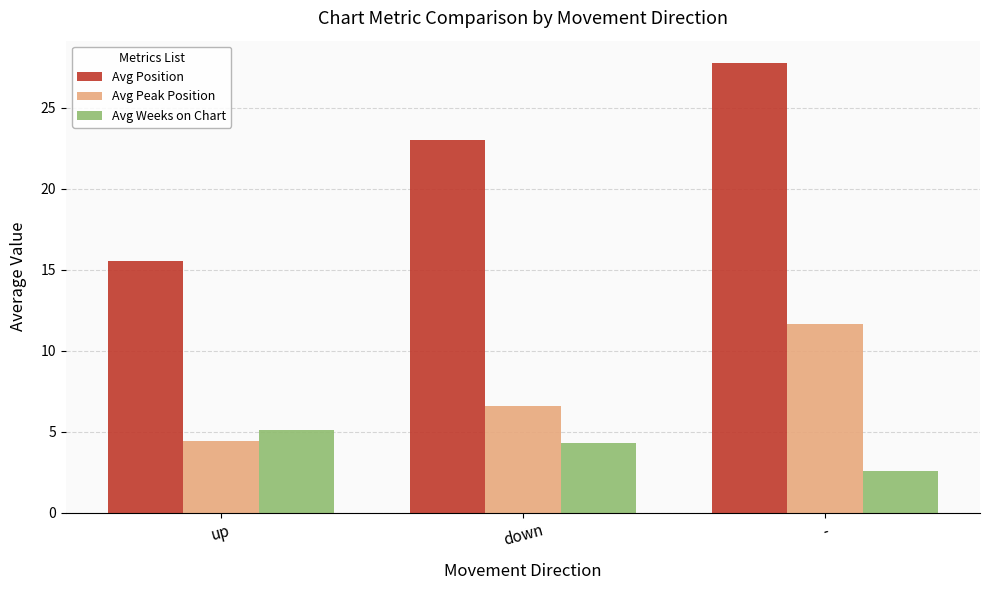

Is it true that Avg Peak Position equals 3.4 at down?

False